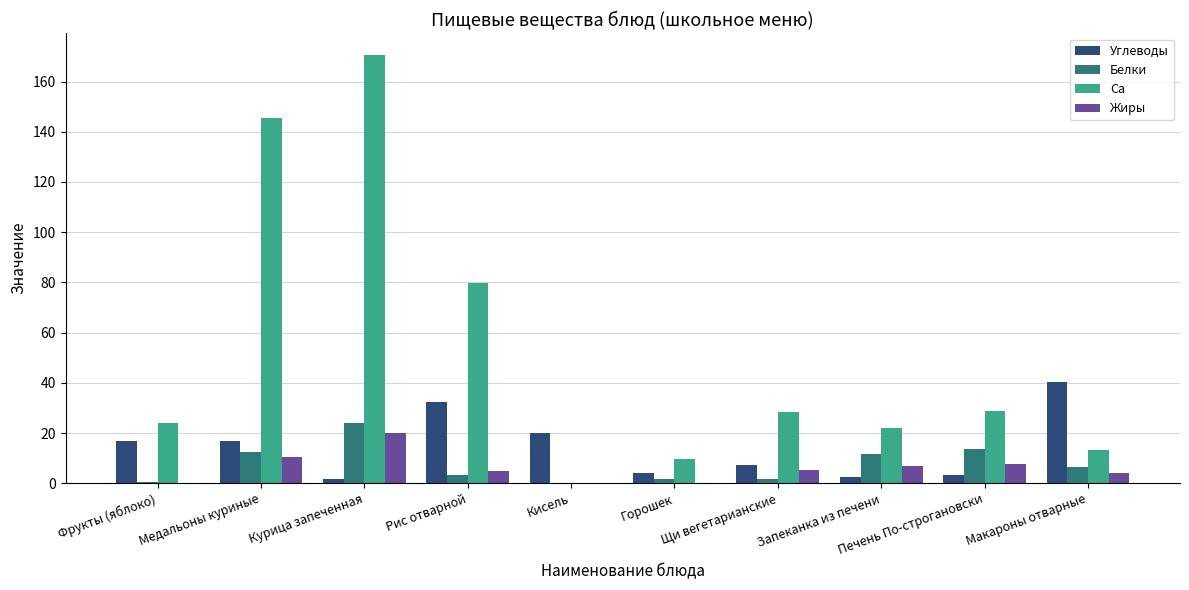

What is the maximum value shown in the chart?

170.7